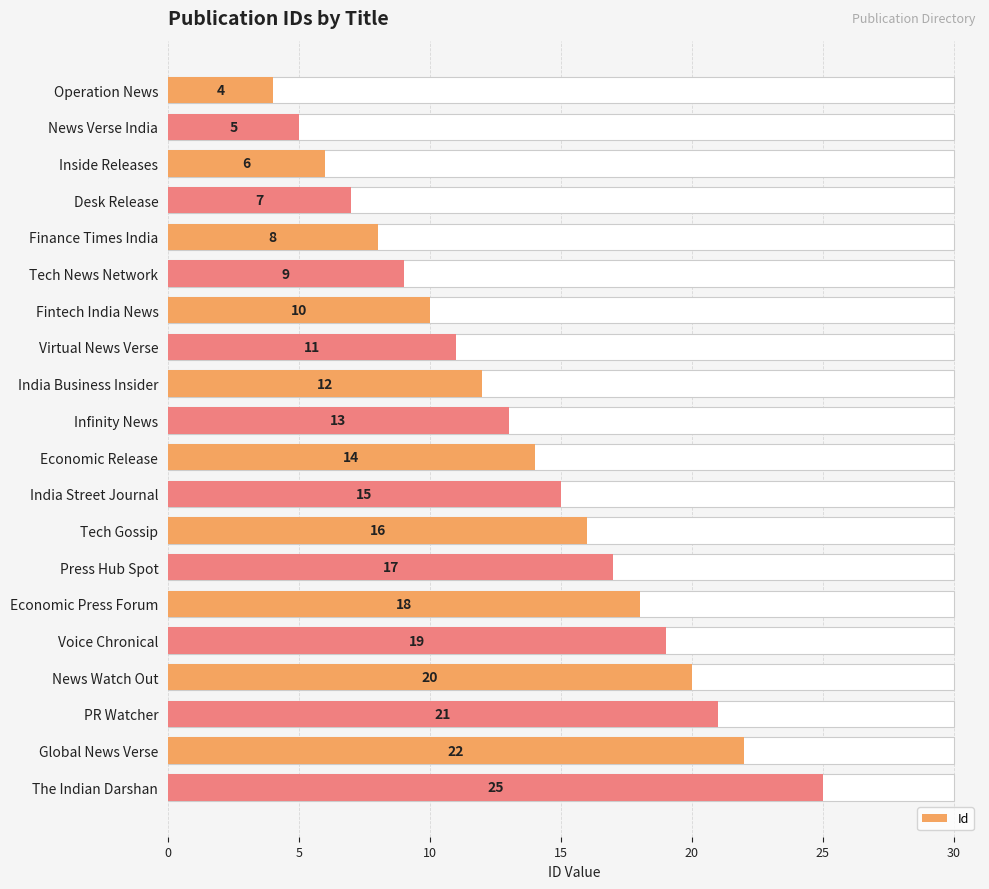

Reading left to right, extract all data points from this chart.

4	5	6	7	8	9	10	11	12	13	14	15	16	17	18	19	20	21	22	25